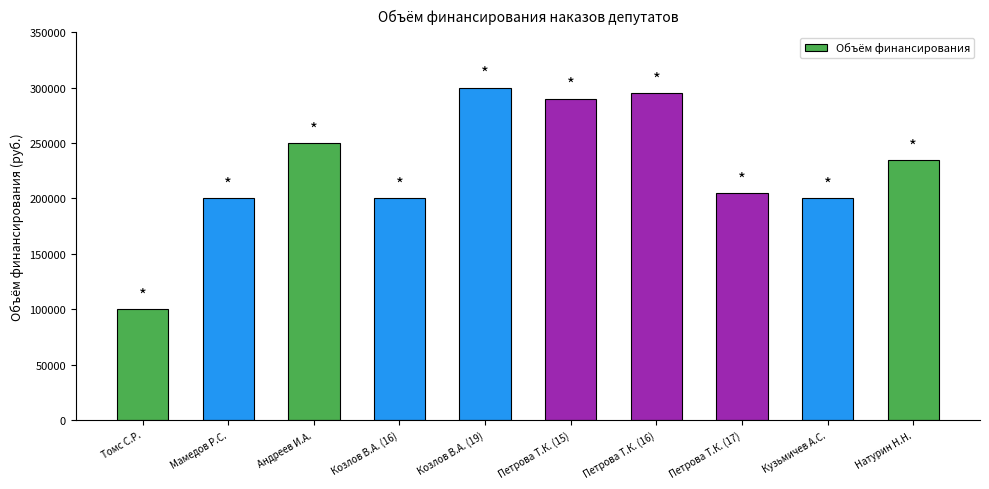

Does the chart contain any negative values?

No